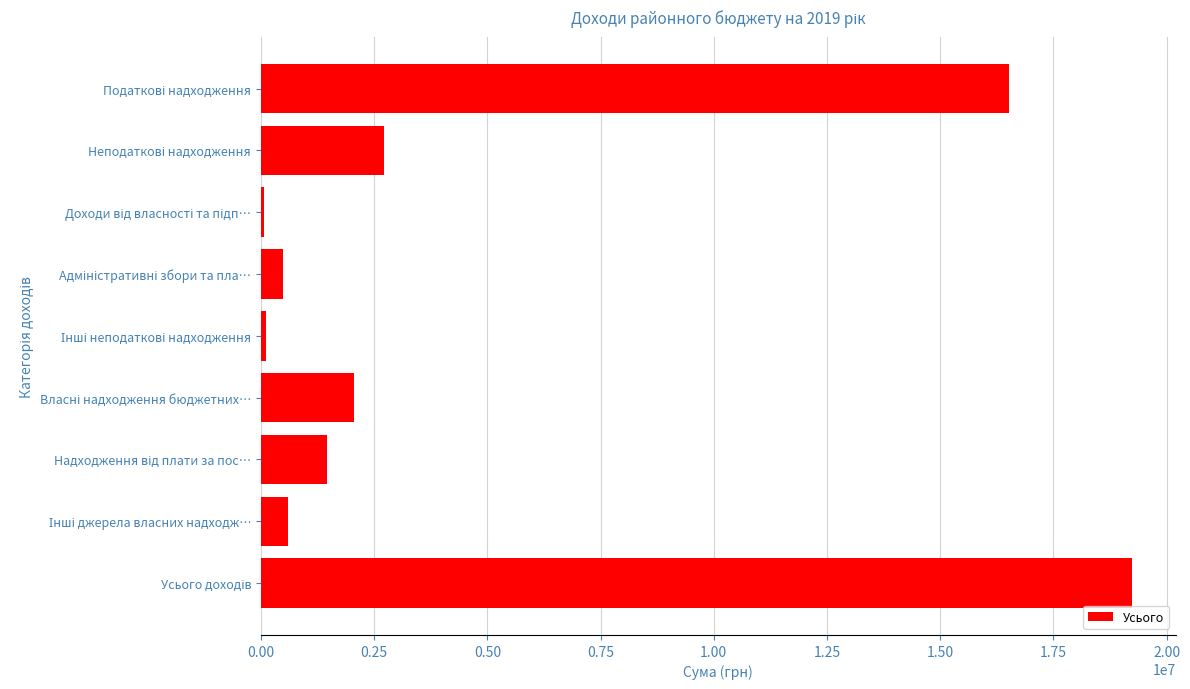

What is the sum of all values?

43247988